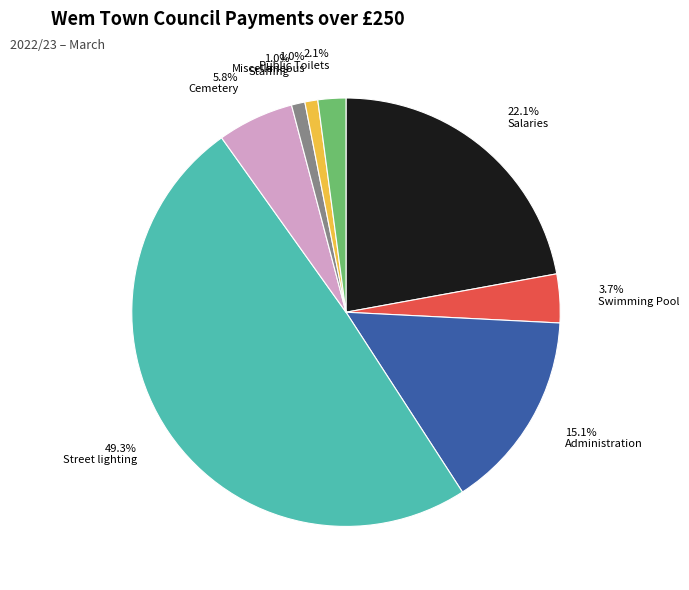

Approximately how many times larger is the value at 22.1% Salaries compared to 5.8% Cemetery?

3.8